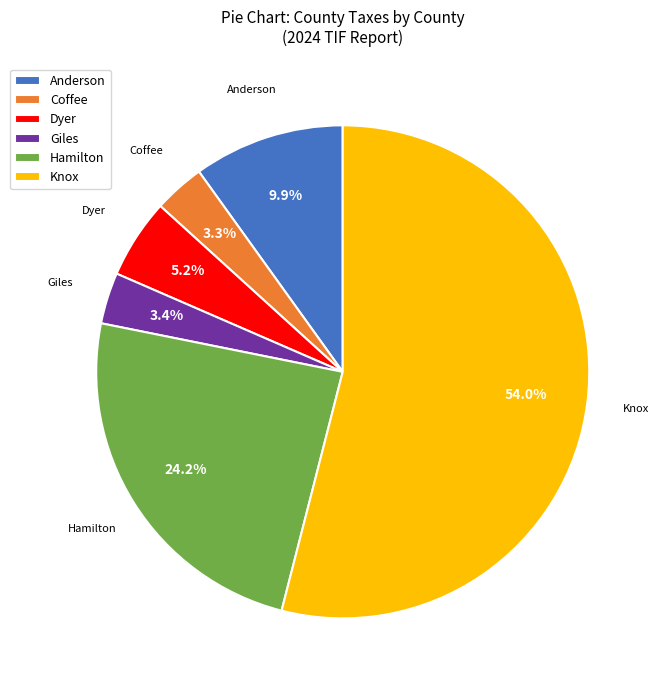

Which category accounts for the majority?

Knox